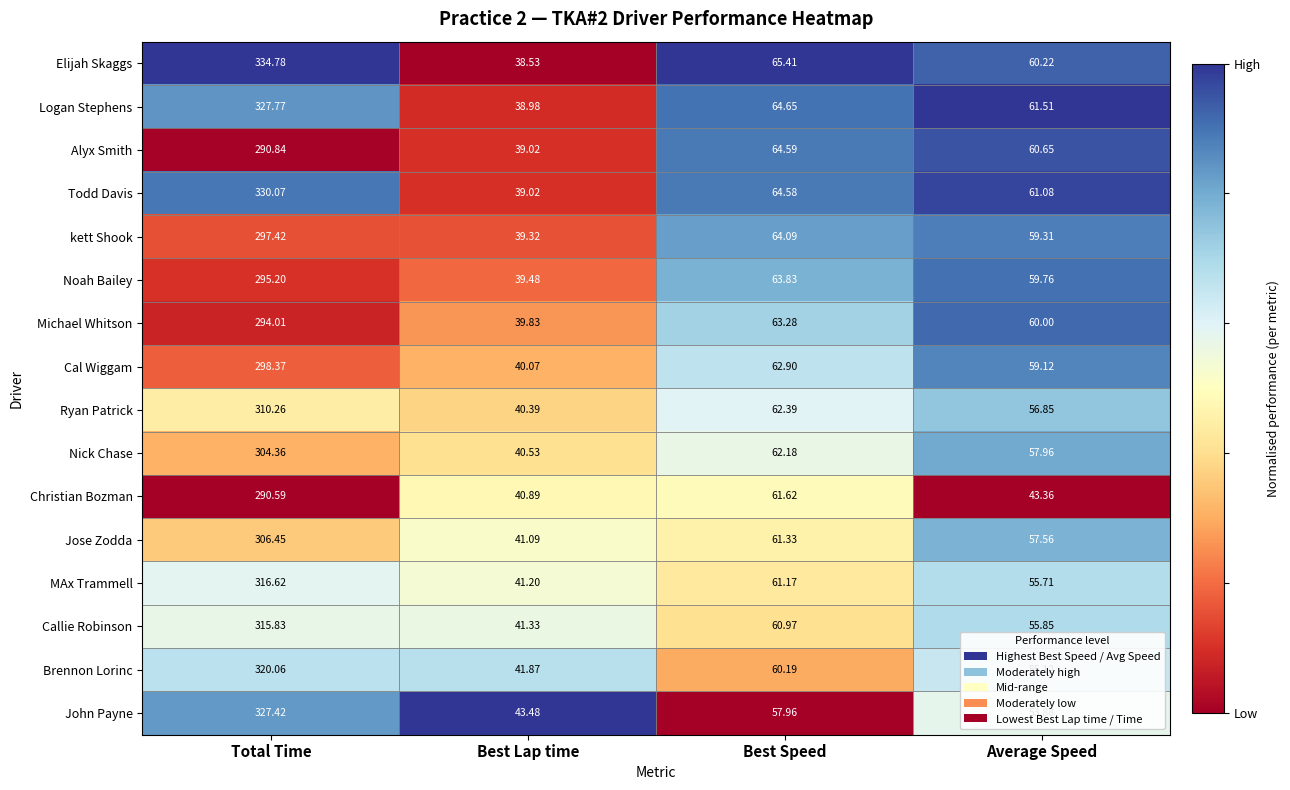

At which category does the chart reach its minimum across all series?

Best Lap time